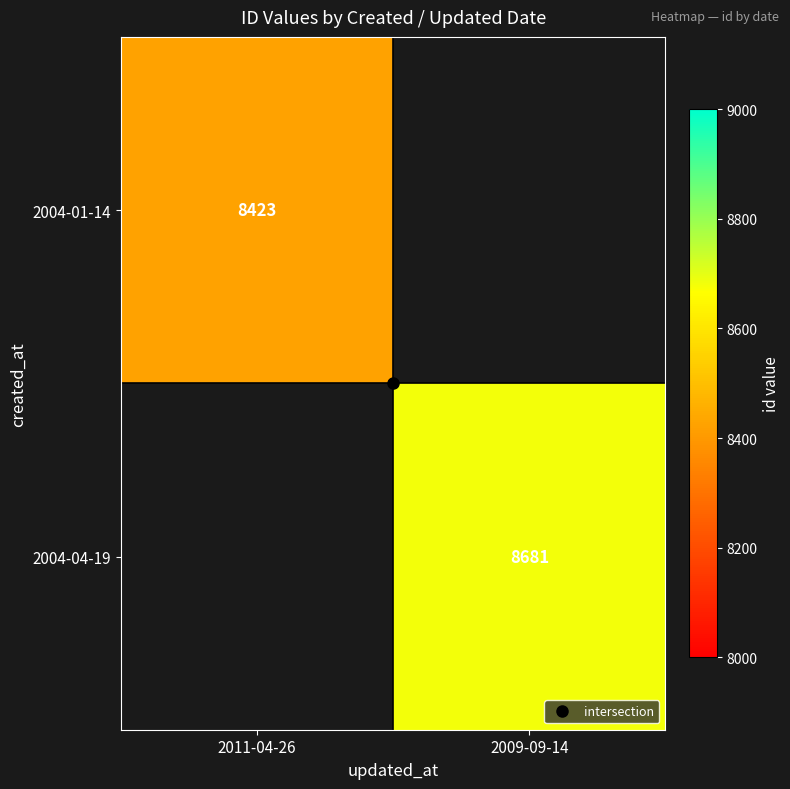

Is it true that 2004-01-14 equals 8423.0 at 2011-04-26?

True